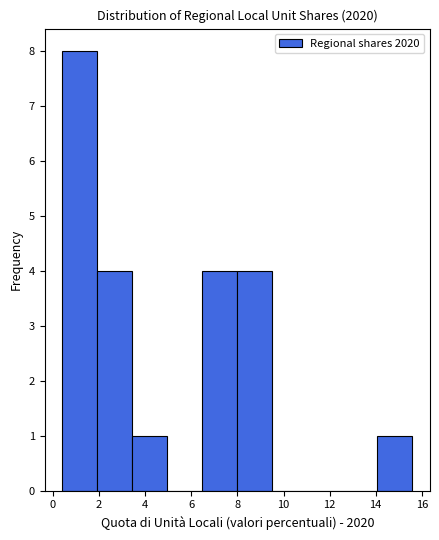

Reading left to right, list every bar in this chart as the range it spans on the x-axis followed by its height. Neither the bar edges nor the heights are printed on the chart, so give them approximately, as read against the axes.

0.4 to 2.0: 8
2.0 to 3.4: 4
3.4 to 5.0: 1
5.0 to 6.4: 0
6.4 to 8.0: 4
8.0 to 9.6: 4
9.6 to 11.0: 0
11.0 to 12.6: 0
12.6 to 14.0: 0
14.0 to 15.6: 1